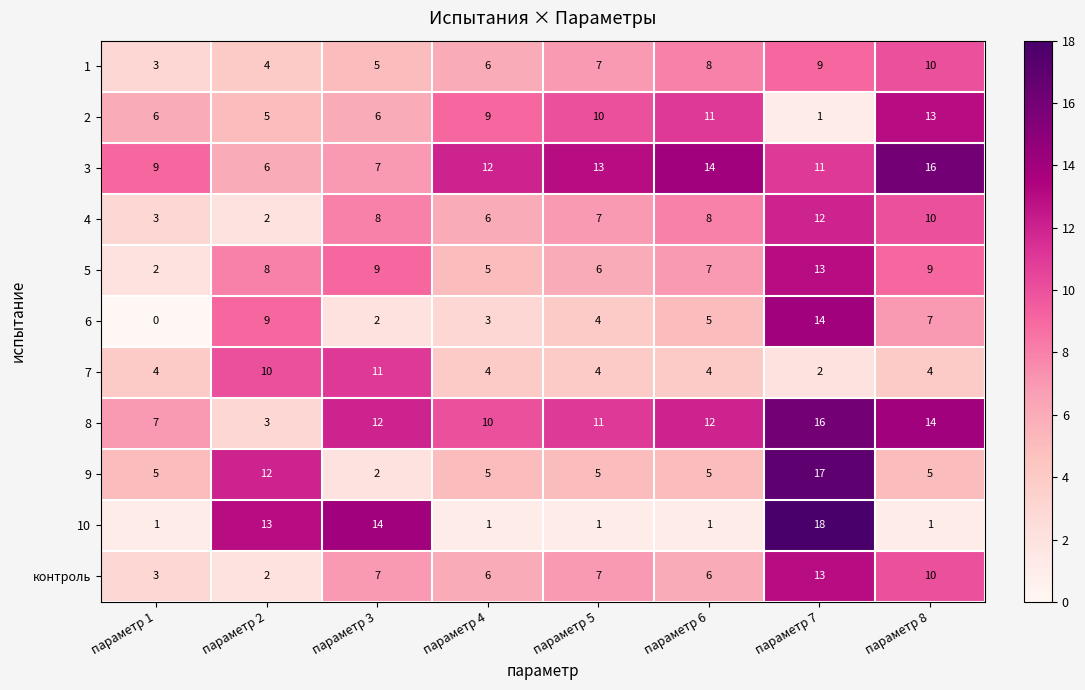

Which series has the widest spread of values?

10